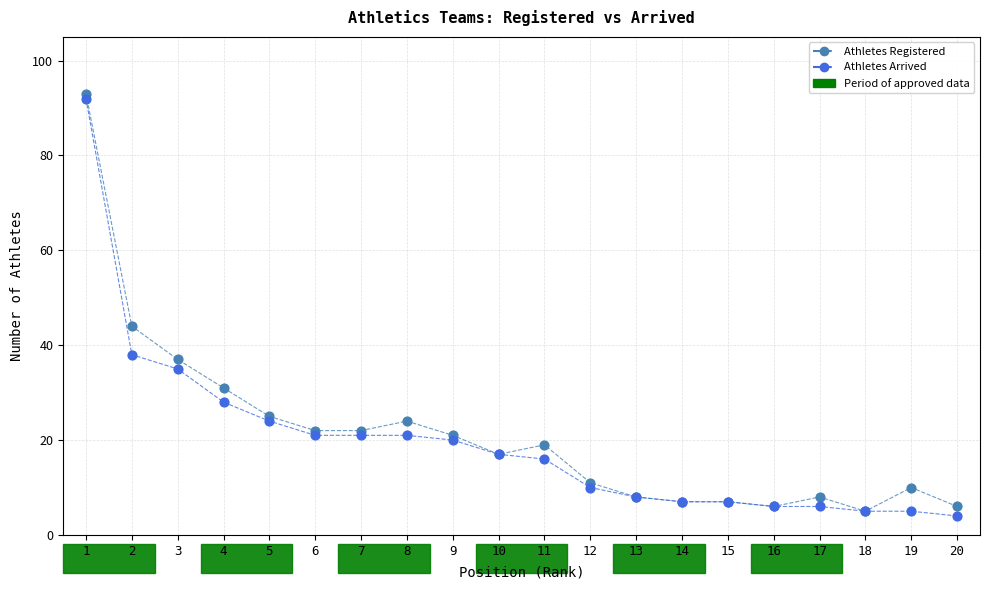

In the Athletes Registered series, what Y value is closest to 49?

44